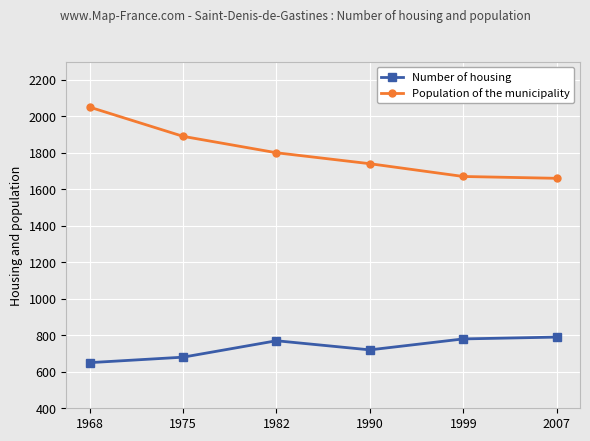

True or false: Population of the municipality has a value of 1740 at 1990.

True